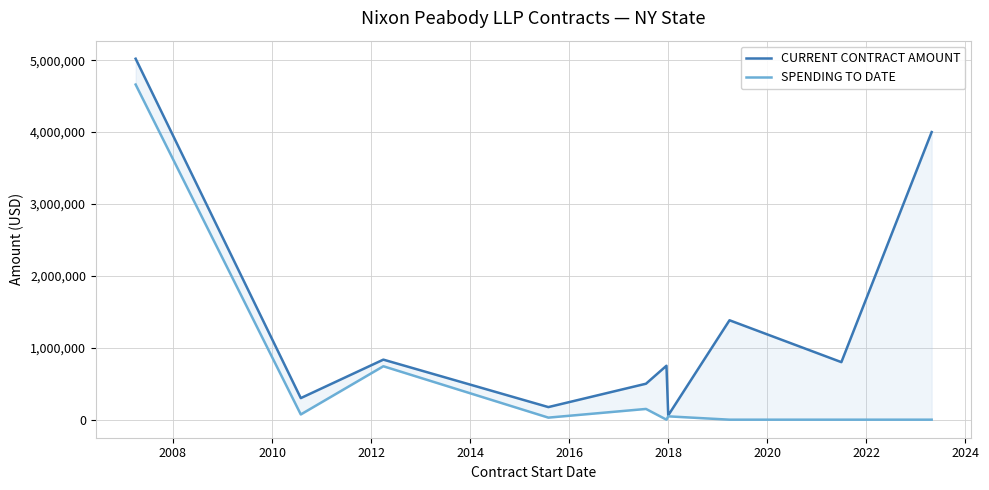

How many interior local peaks does the CURRENT CONTRACT AMOUNT series have?

3